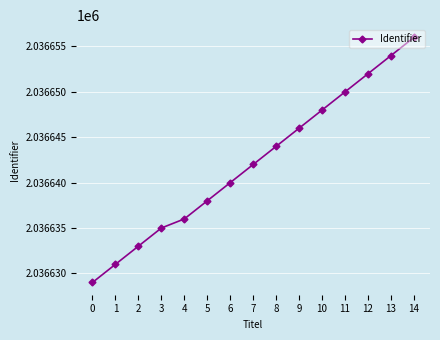

The chart shows a value of 1406940 at 12. True or false?

False